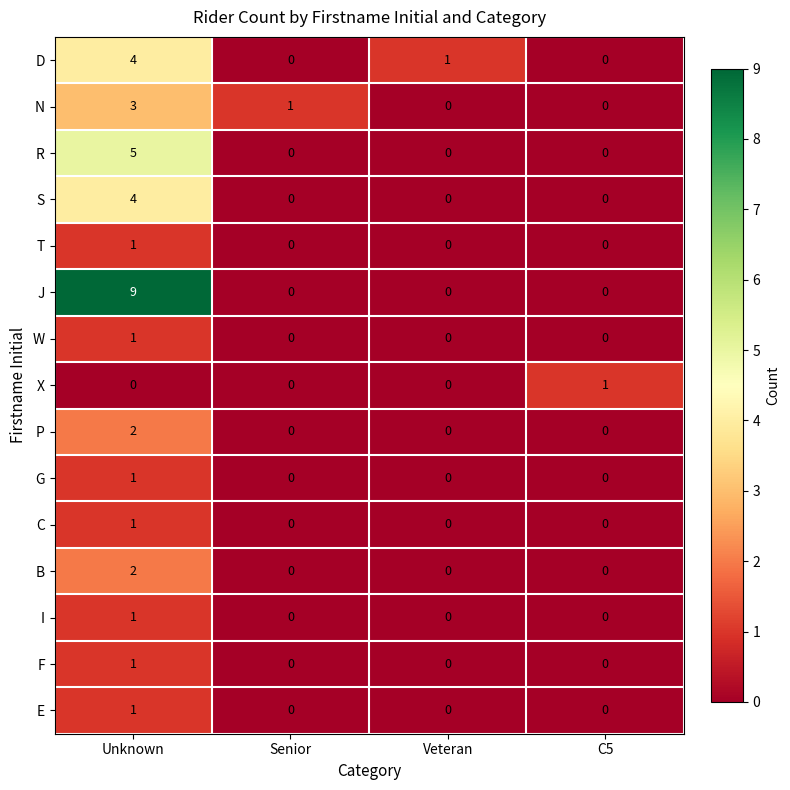

What is the spread (max minus min) of values at Unknown?

9